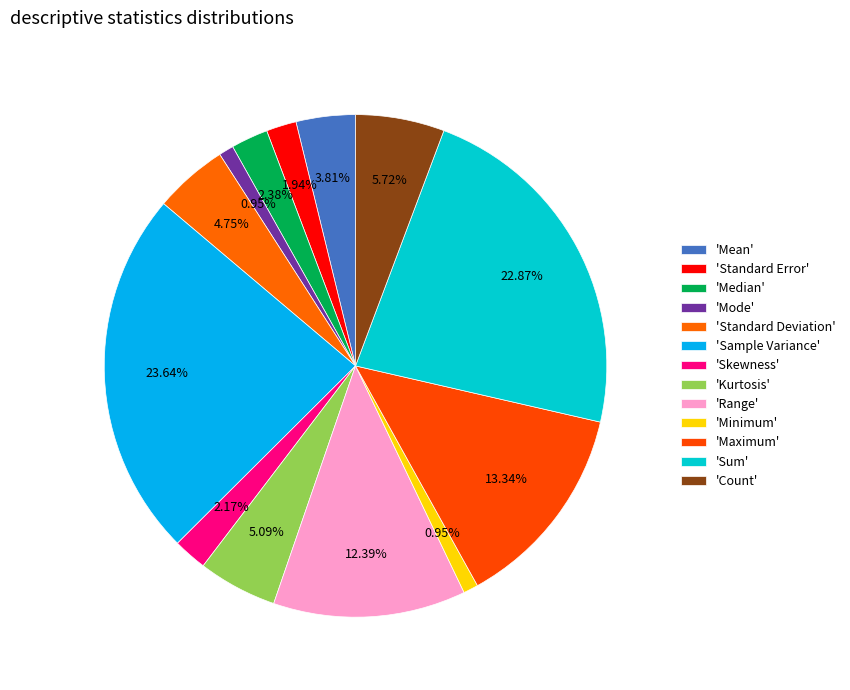

To the nearest percent, what is the average slice percentage?

8%